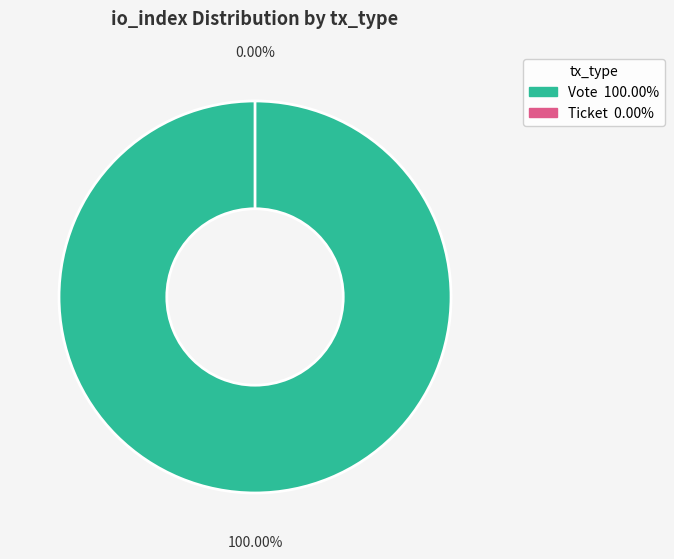

How many segments does this pie chart have?

2